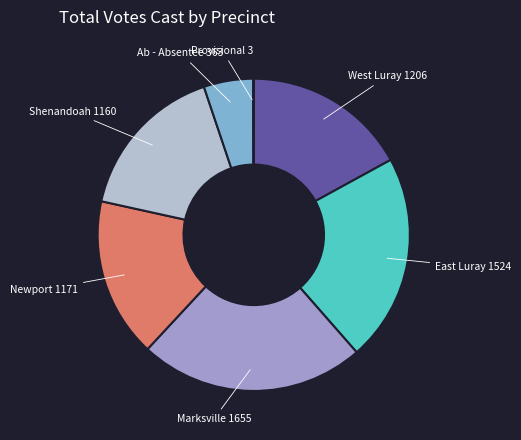

True or false: Marksville accounts for 23% of the total.

True